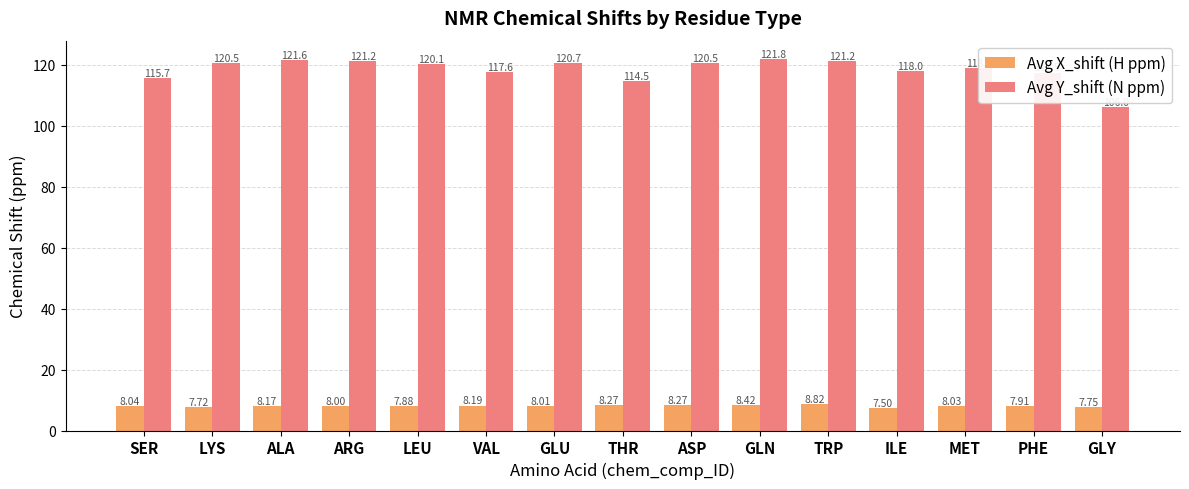

How many groups of bars are there?

15